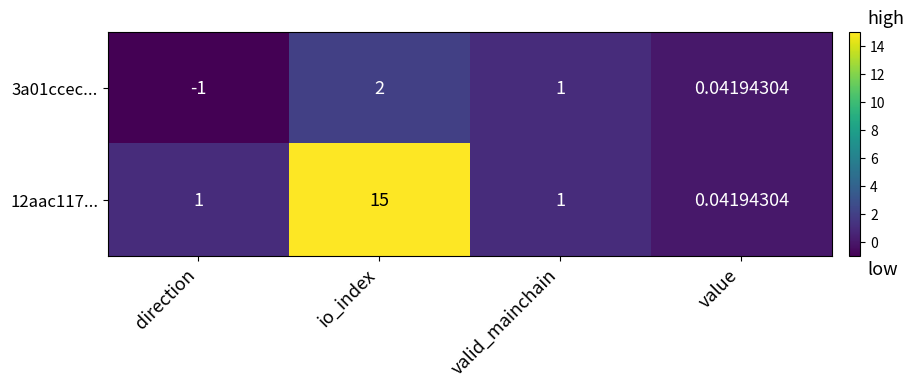

At which label does 3a01ccec... reach its peak?

io_index